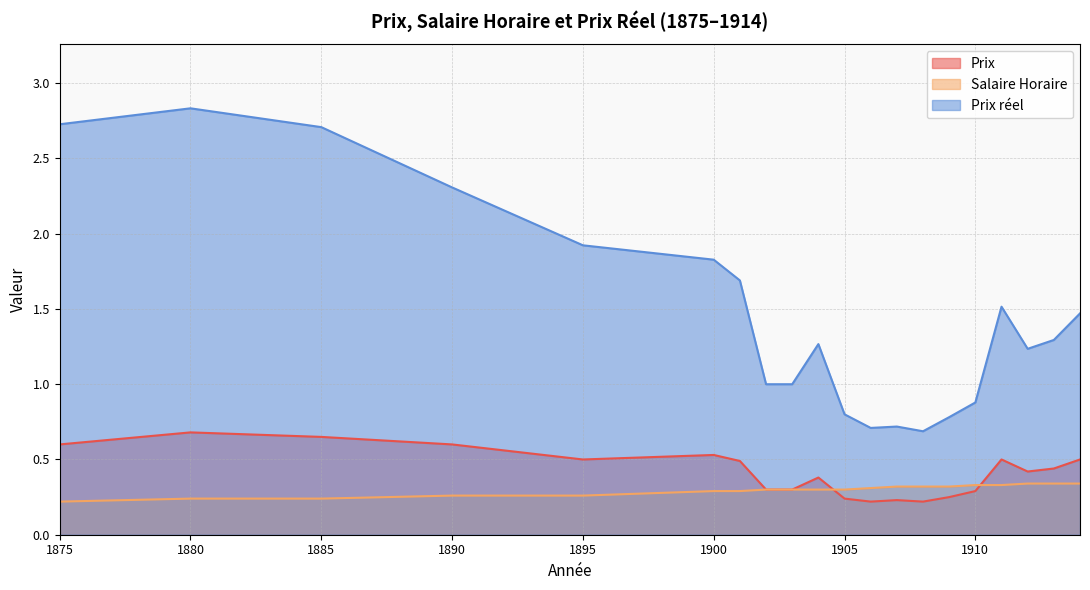

Count the number of categories in the chart.

20